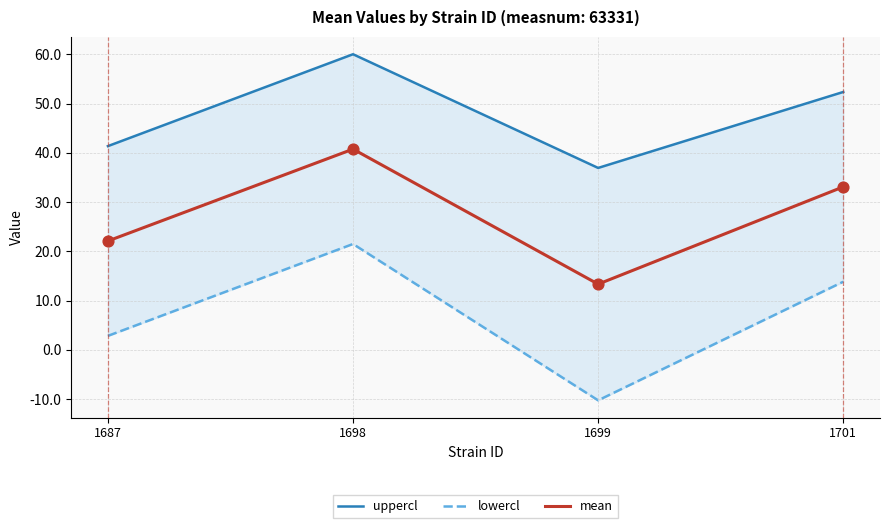

What are all the series names shown in the legend?

uppercl, lowercl, mean